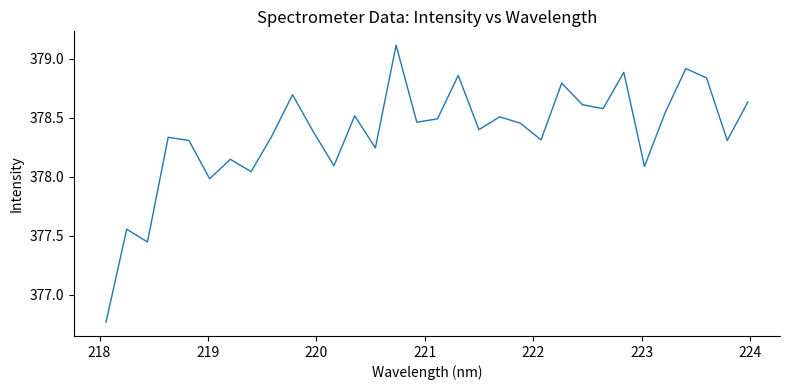

What is the maximum value shown in the chart?

379.1